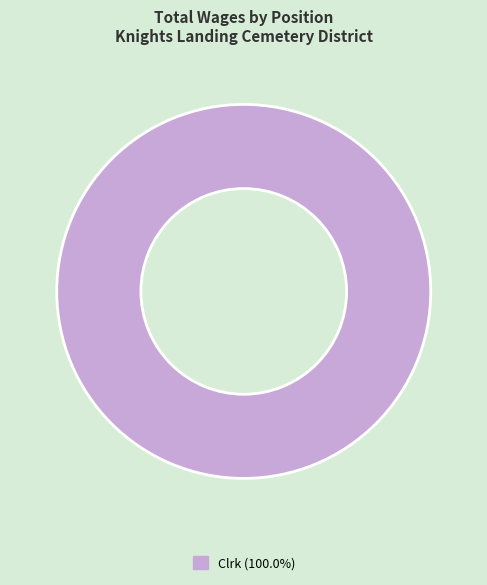

Does any single category account for the majority?

Yes